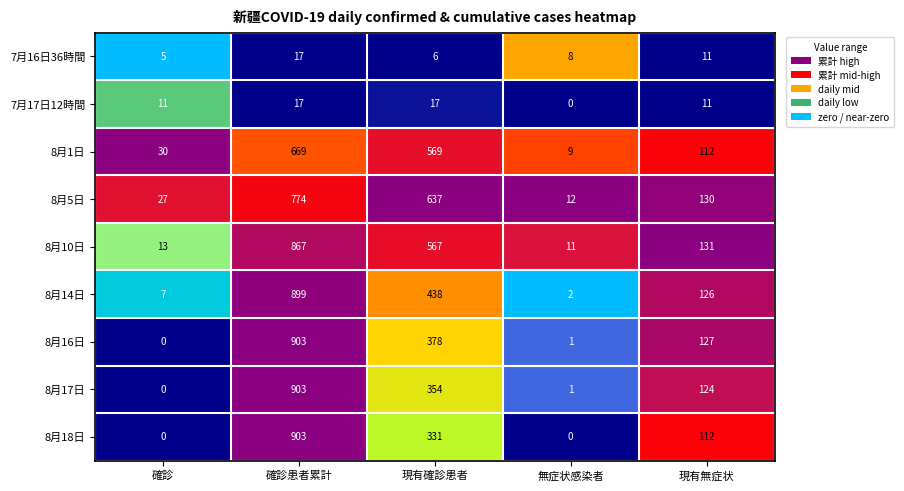

Which series has the largest total across all categories?

8月10日